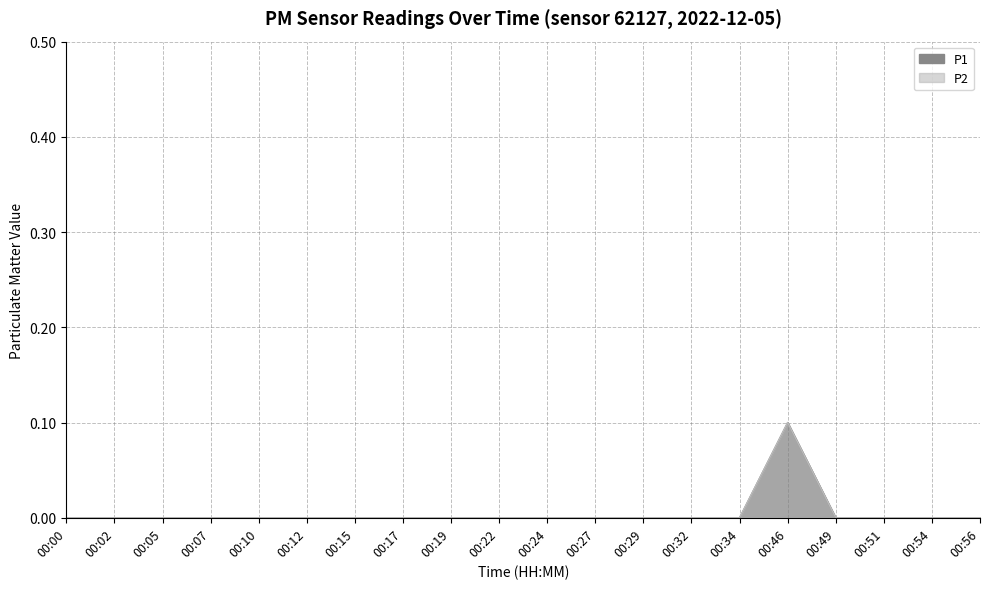

What are all the series names shown in the legend?

P1, P2